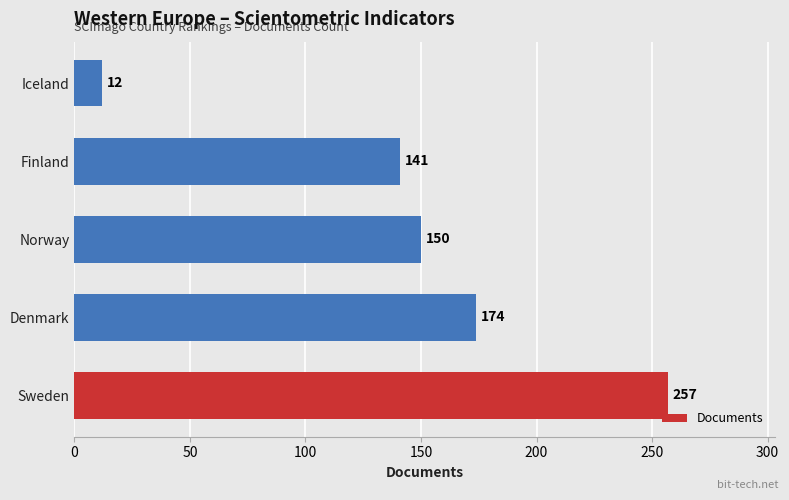

Reading bottom to top, list all the values displayed in this chart.

Sweden=257	Denmark=174	Norway=150	Finland=141	Iceland=12